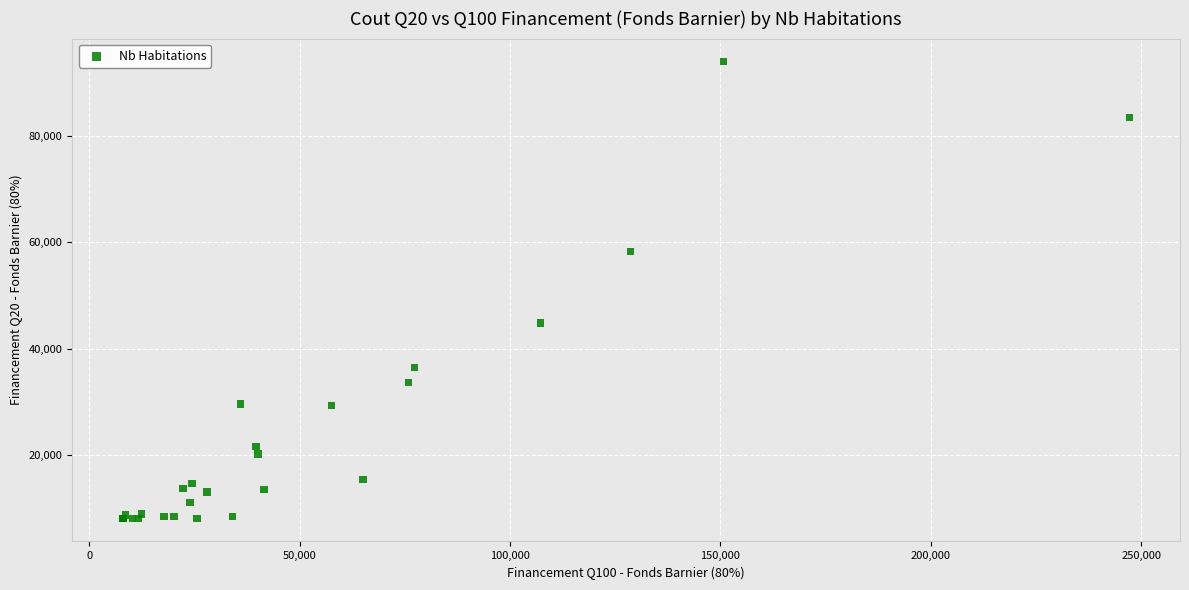

What Y value in the scatter plot is closest to 51040?

44880